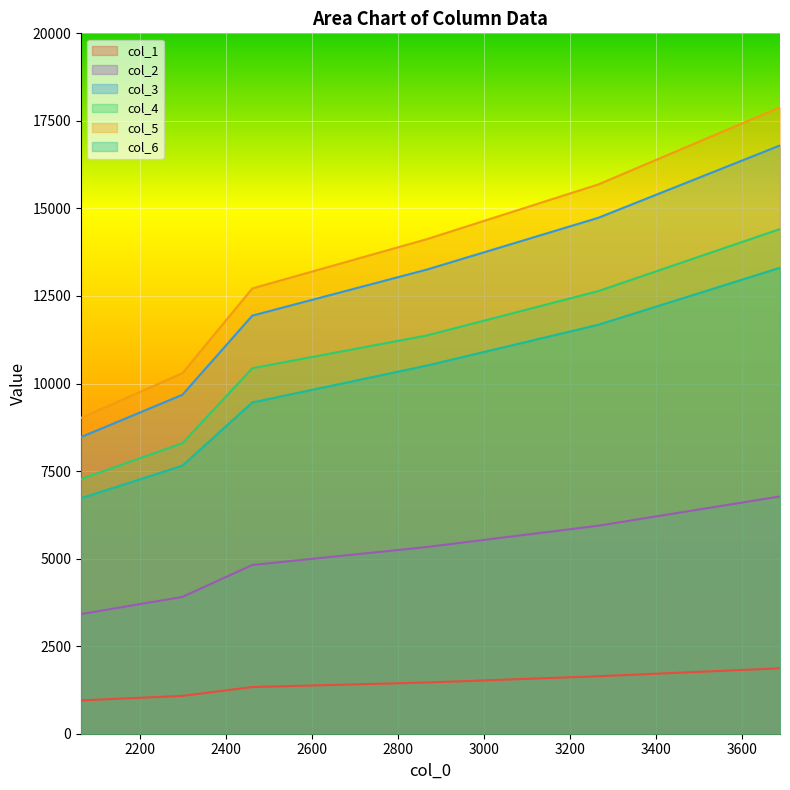

What is the sum of the col_2 values at 2868.125 and 2461.875?

10150.3